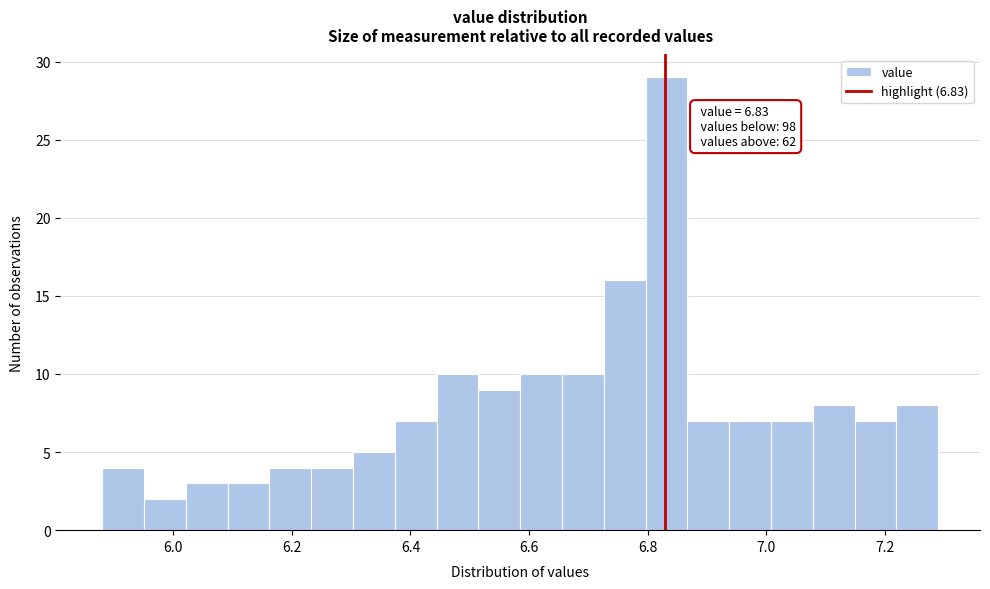

Around what value on the x-axis is the tallest bar? Give the approximate position of its centre, as read against the axis.

6.84